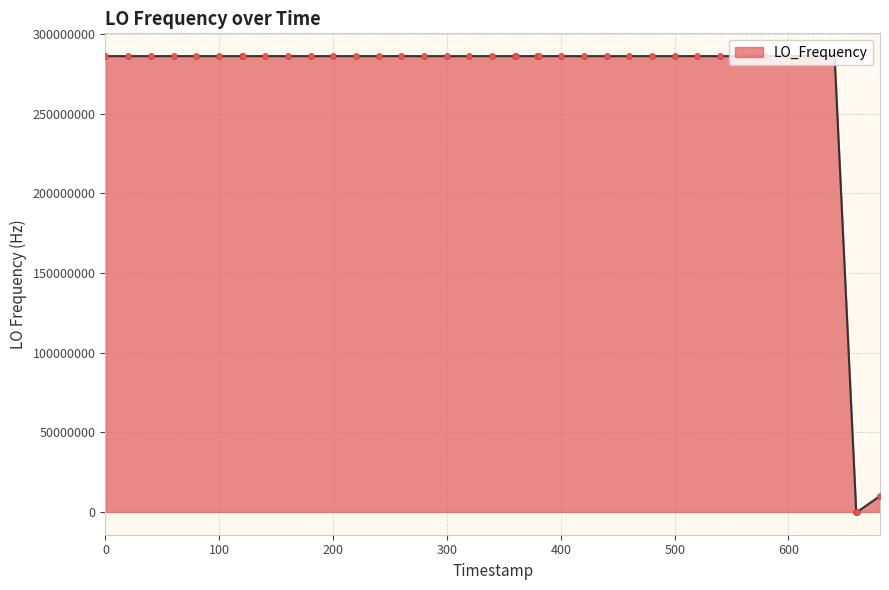

What is the difference between the maximum and minimum values?

286044457.6